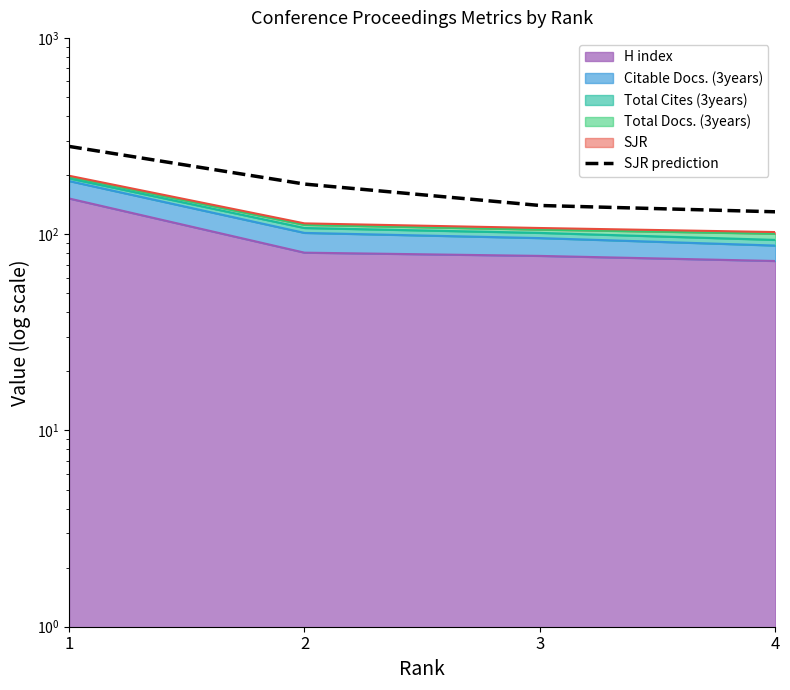

Does the chart display data point markers on the line(s)?

No